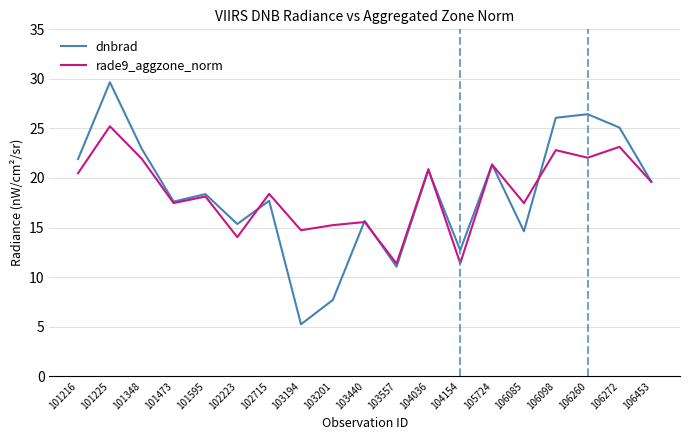

Rank the series by their maximum value, from highest to lowest.

dnbrad, rade9_aggzone_norm